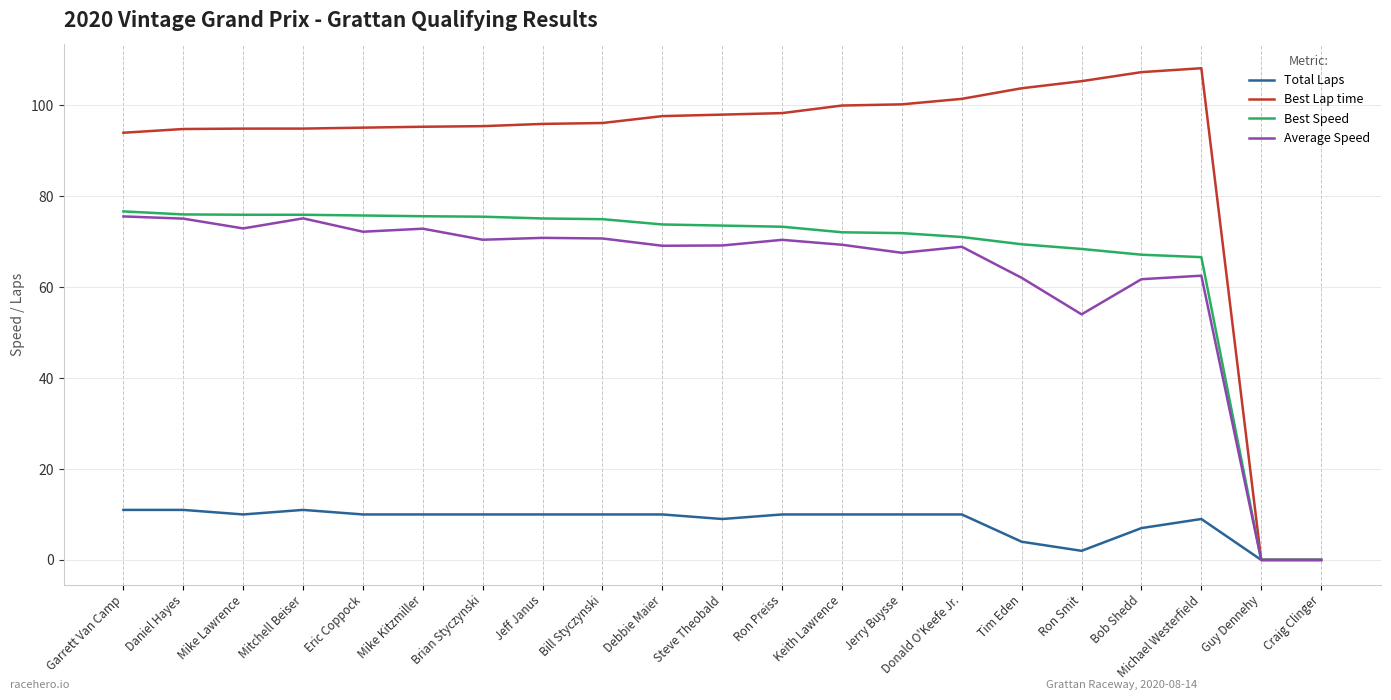

Does the chart display data point markers on the line(s)?

No